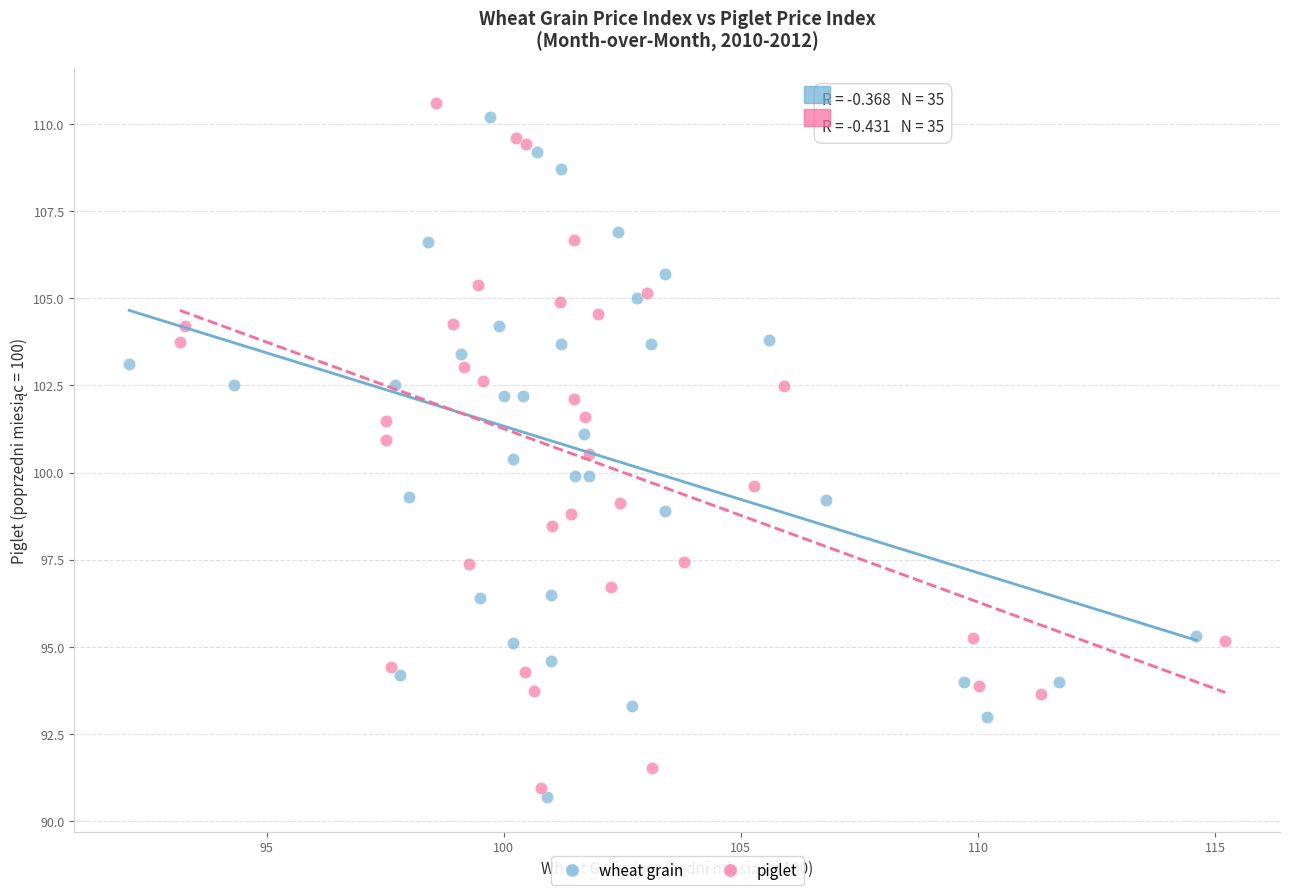

What are all the series names shown in the legend?

wheat grain, piglet